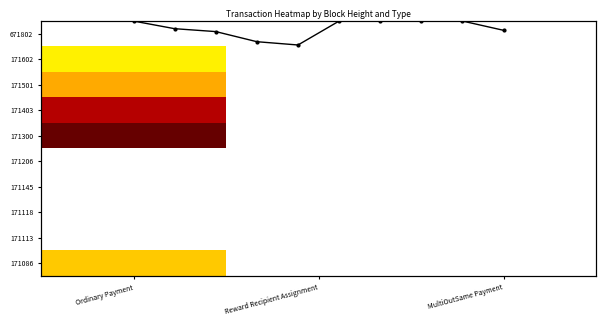

The value of 171086 at Reward Recipient Assignment is 1.9. True or false?

False